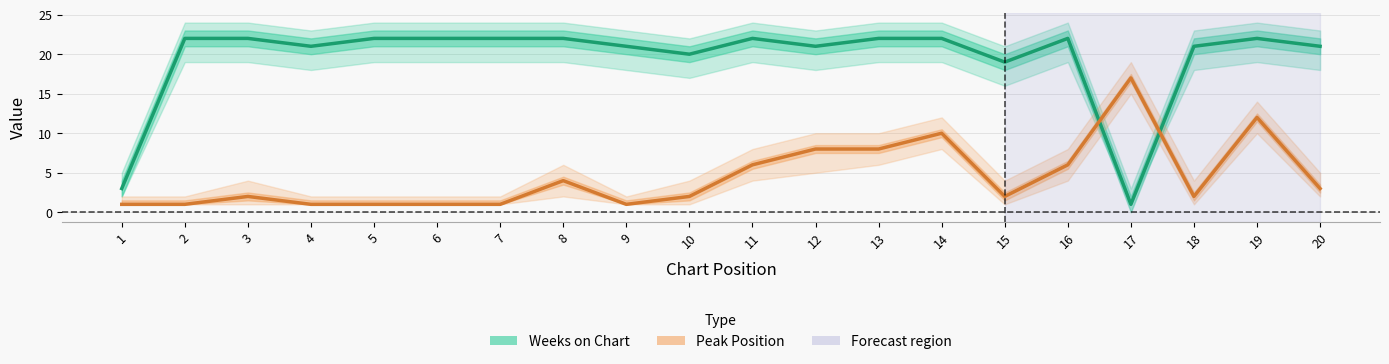

Where is the first local minimum for Peak Position?

9